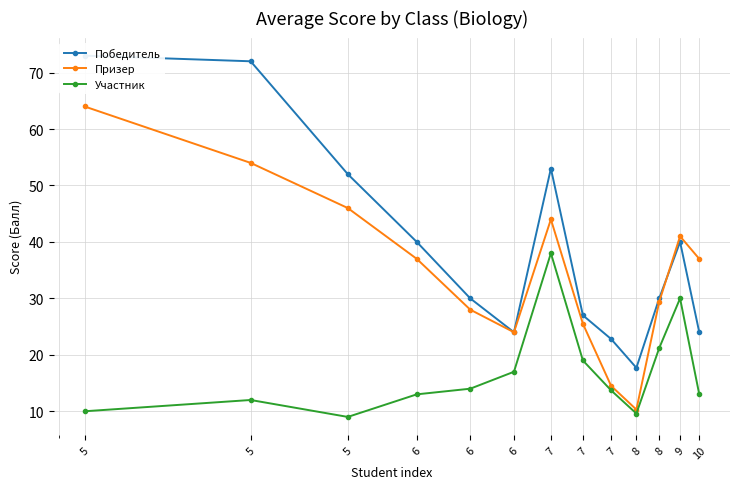

What are all the series names shown in the legend?

Победитель, Призер, Участник